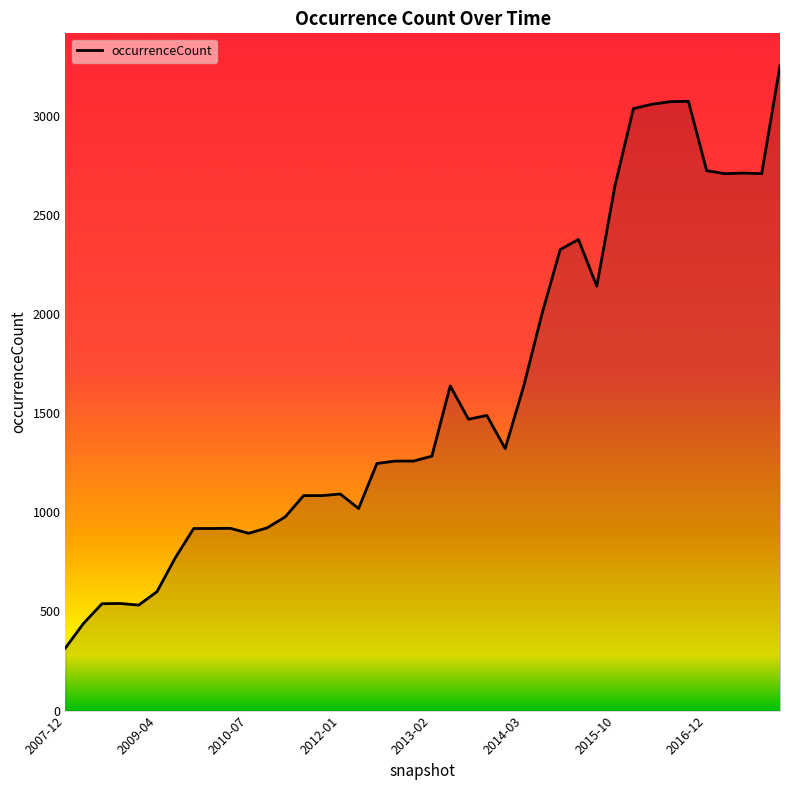

What is the difference between the maximum and minimum values?

2936